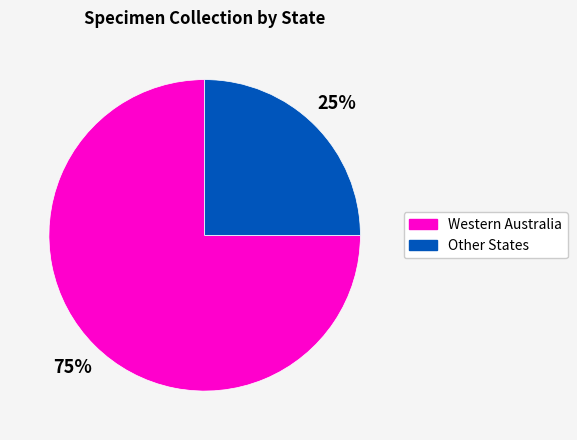

To the nearest percent, what is the average slice percentage?

50%